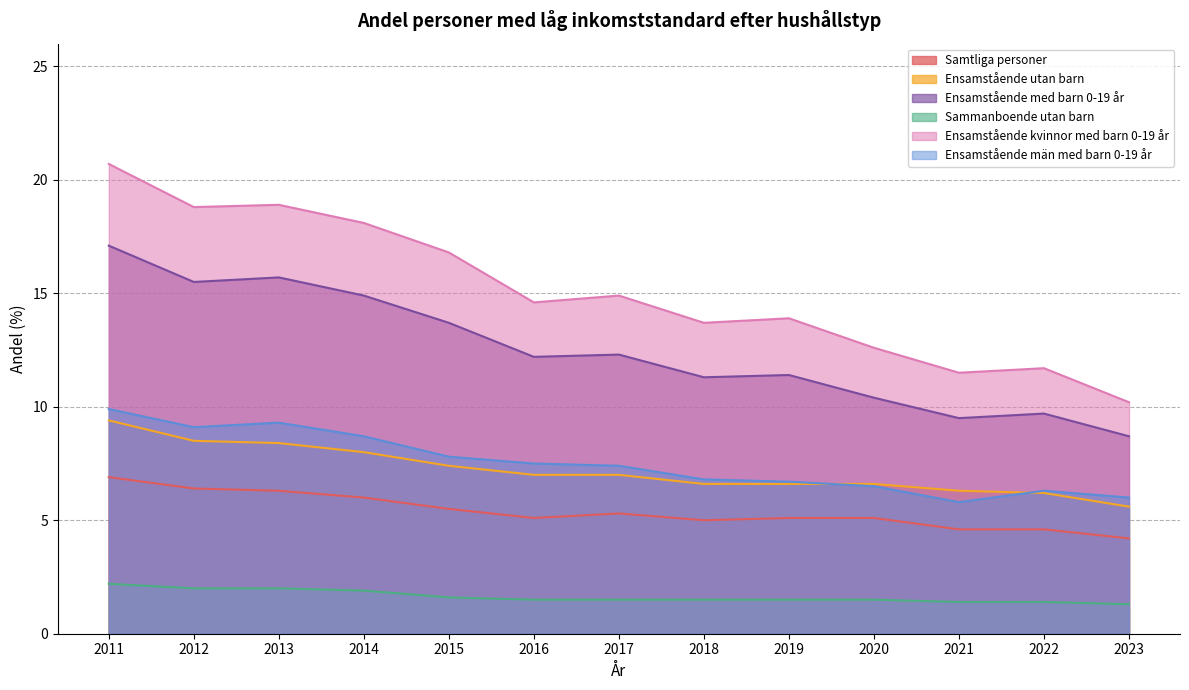

At which category does Ensamstående med barn 0-19 år reach its first local peak?

2013